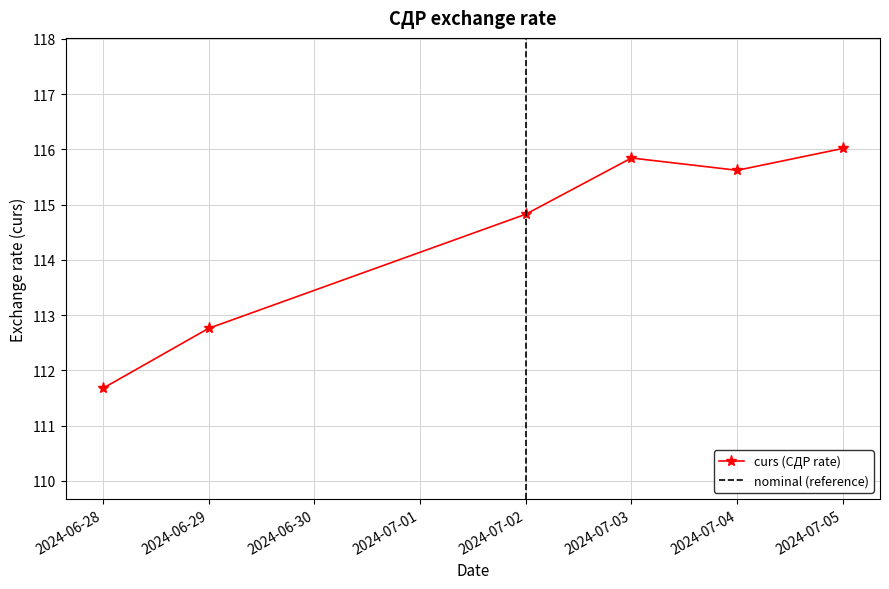

Where is curs (СДР rate) nearest to the value 113?

2024-06-29